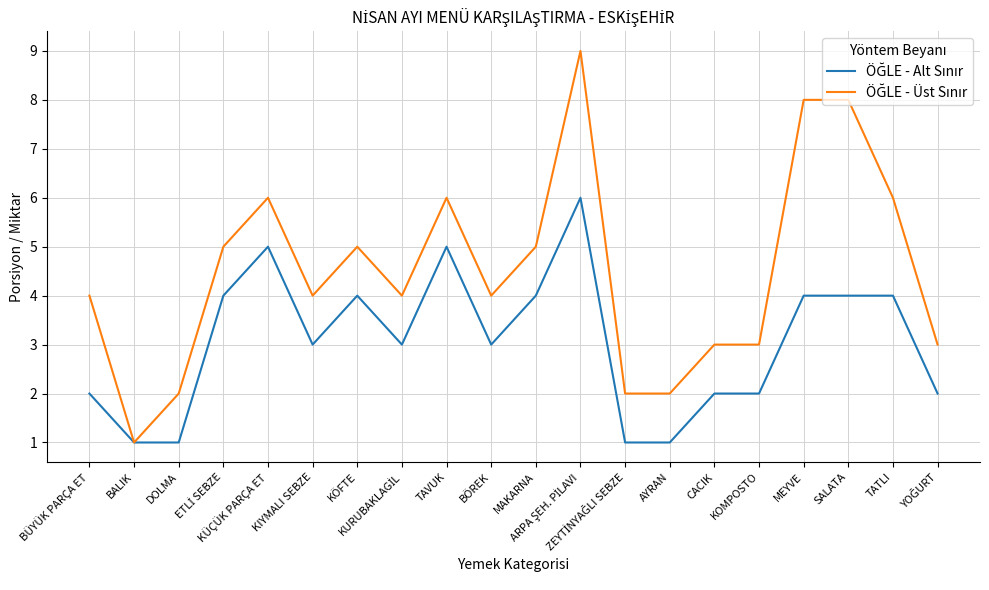

What is the maximum value shown in the chart?

9